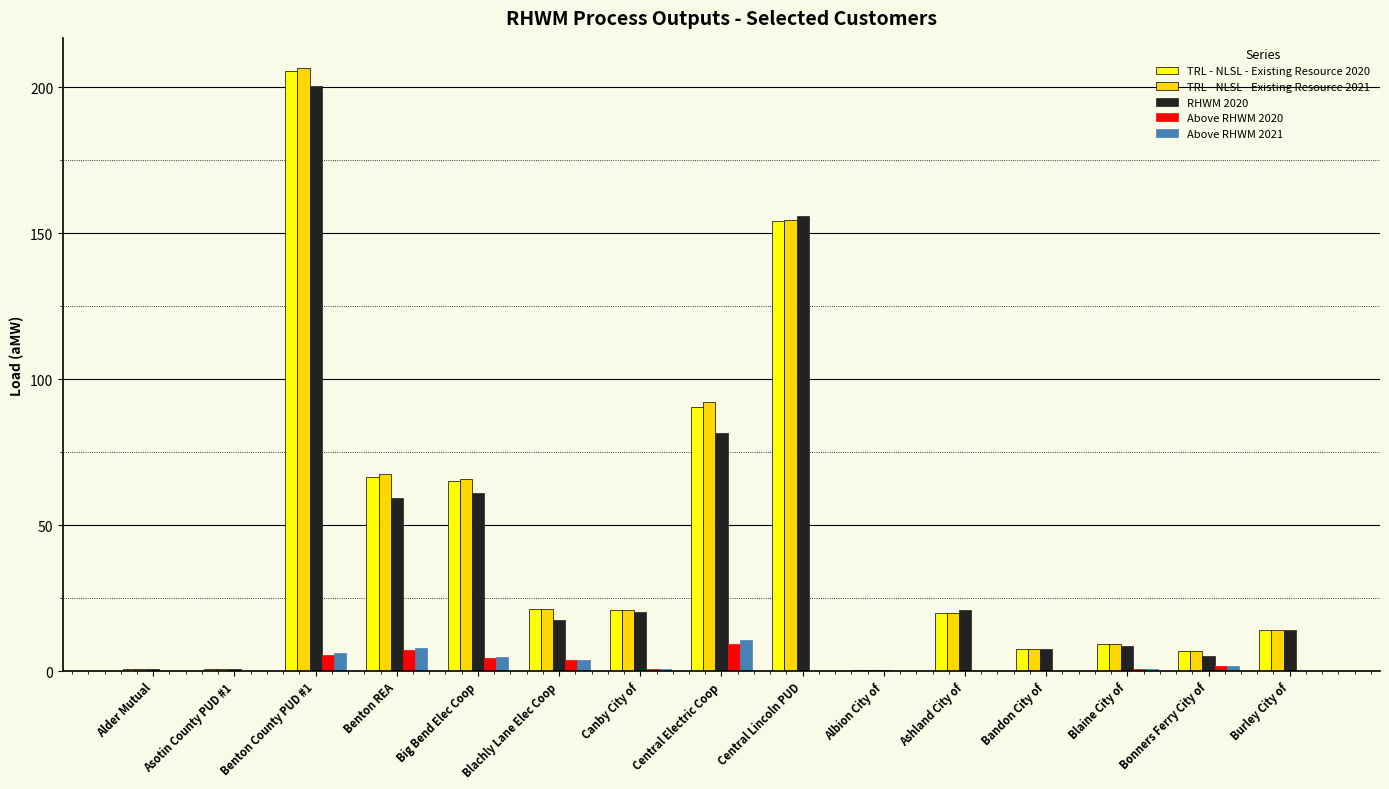

What is the sum of the TRL - NLSL - Existing Resource 2021 values at Central Lincoln PUD and Central Electric Coop?

246.6